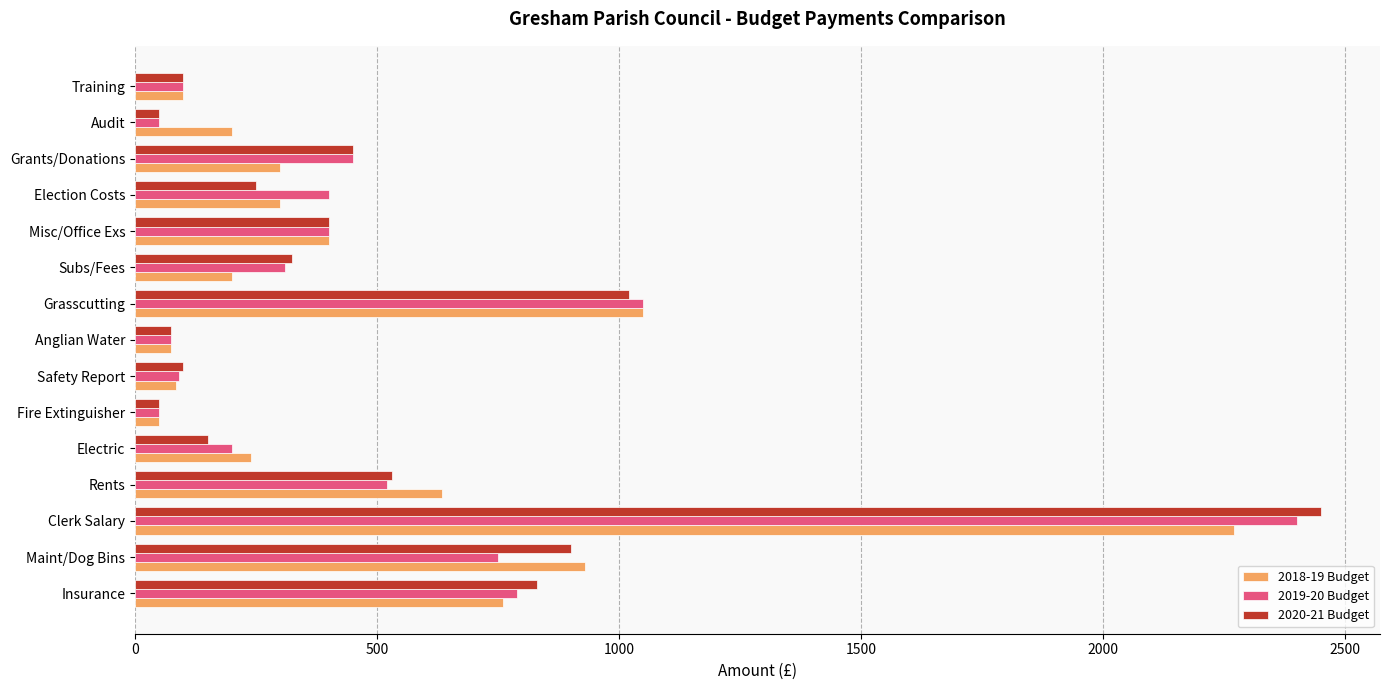

How many categories are shown in the chart?

15